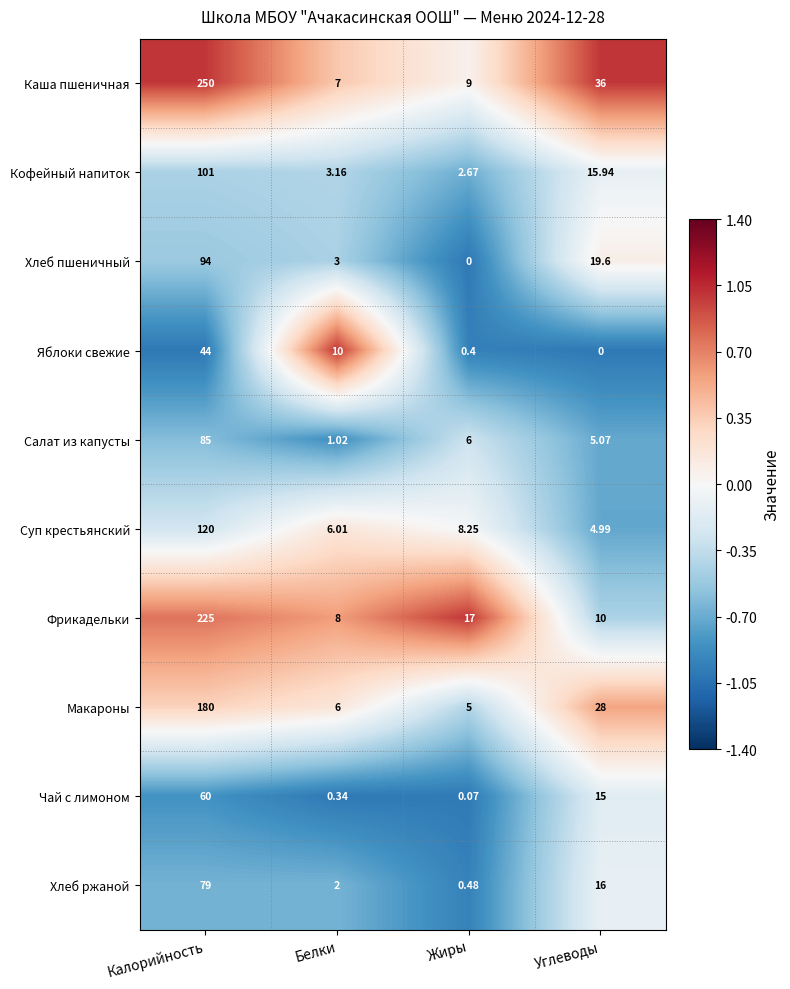

What is the smallest value displayed?

0.0